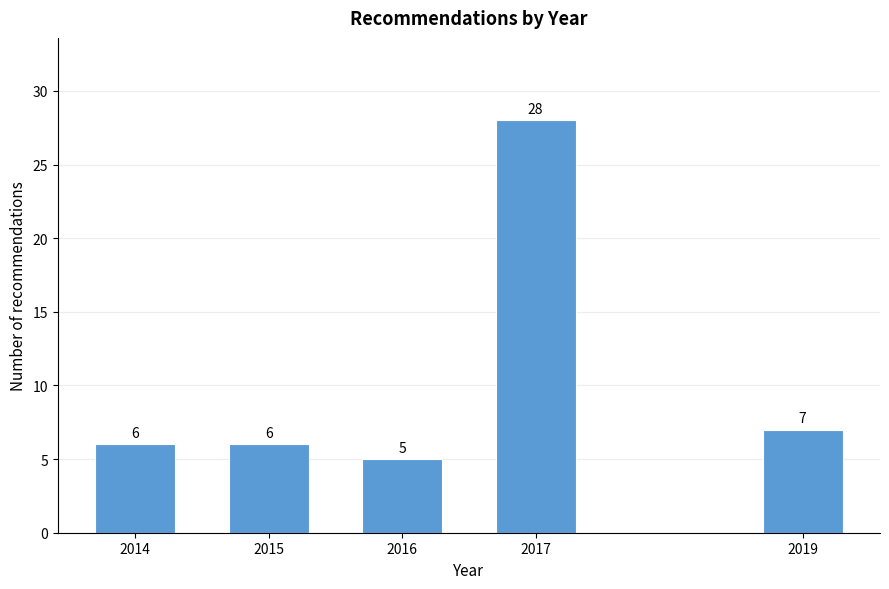

Reading left to right, what are all the values shown in this chart?

2014=6	2015=6	2016=5	2017=28	2019=7